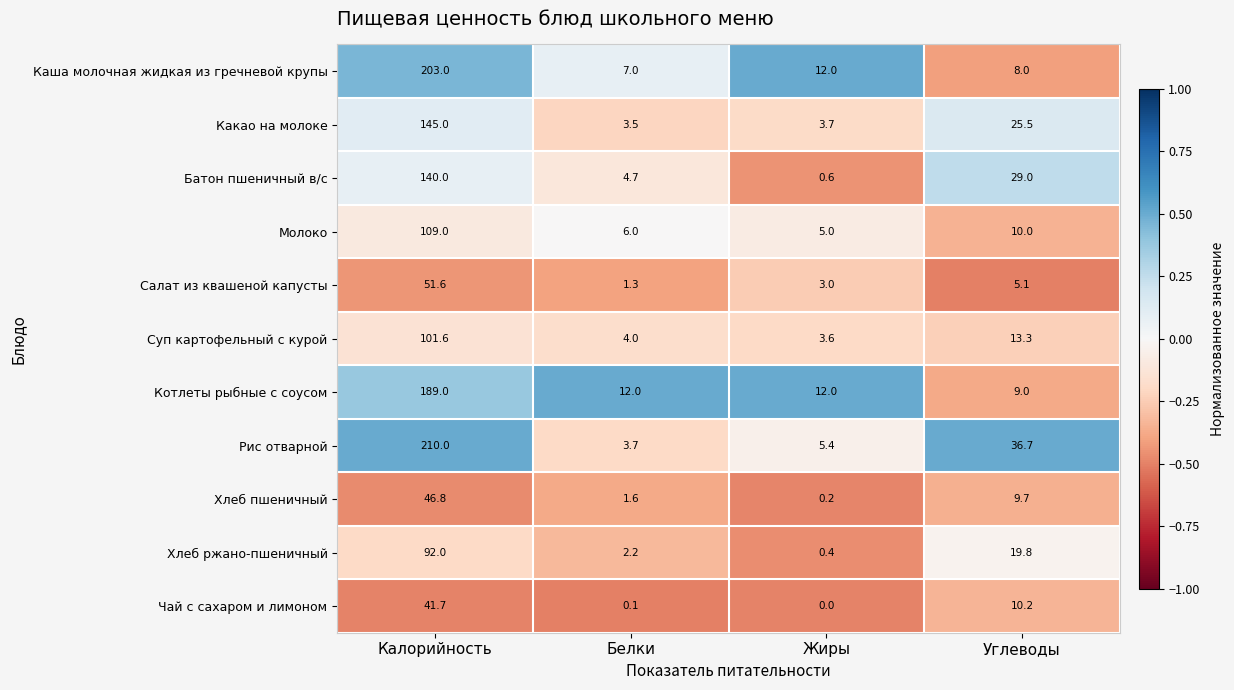

What is the approximate value of Рис отварной at Белки?

3.7